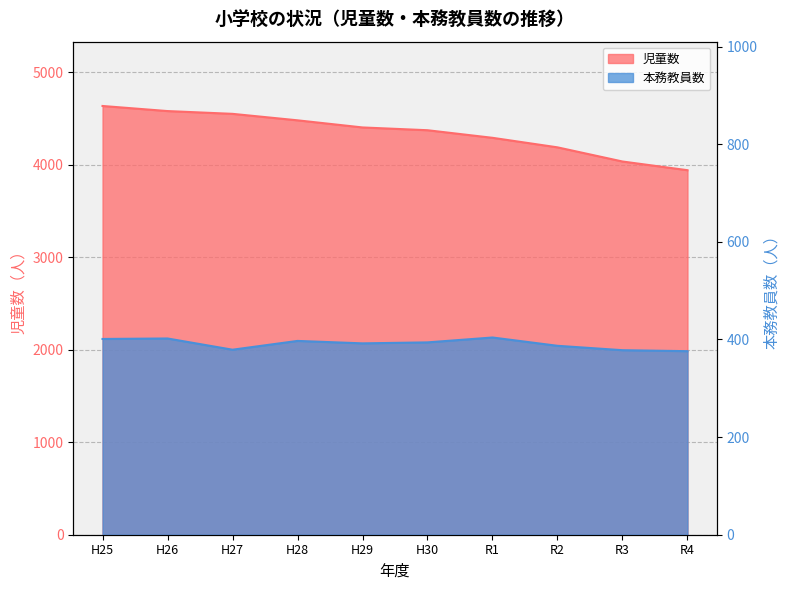

Between H26 and R2, which series saw the biggest shift?

児童数